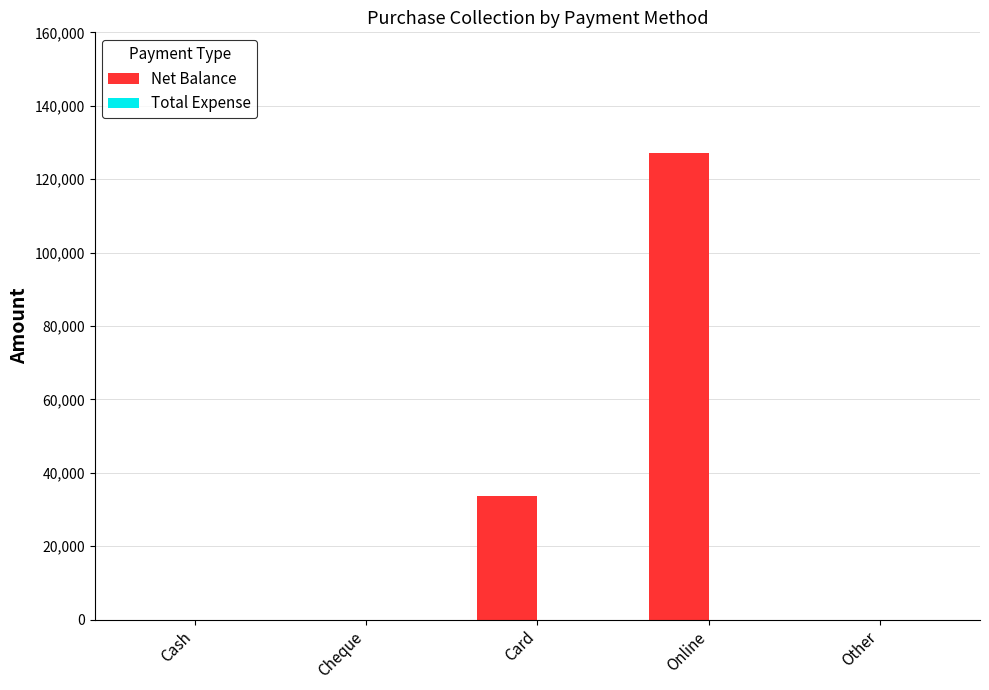

What is the change in value from Card to Online?

+93512